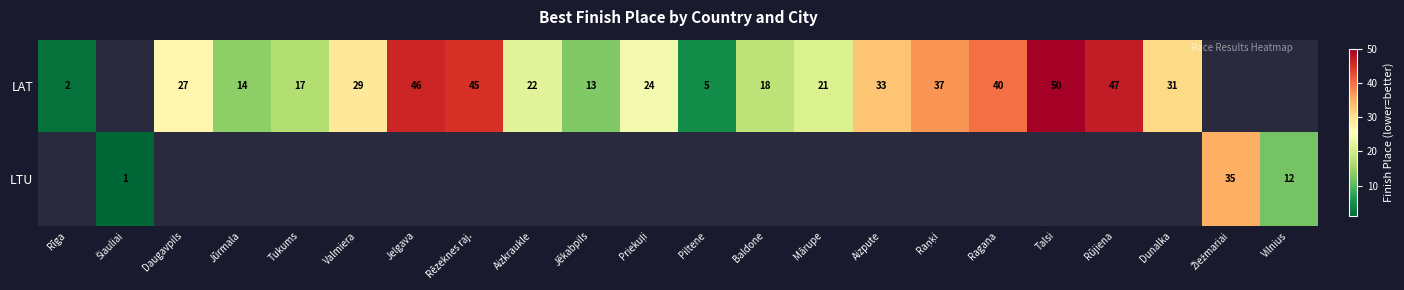

The value of LAT at Jūrmala is 24. True or false?

False